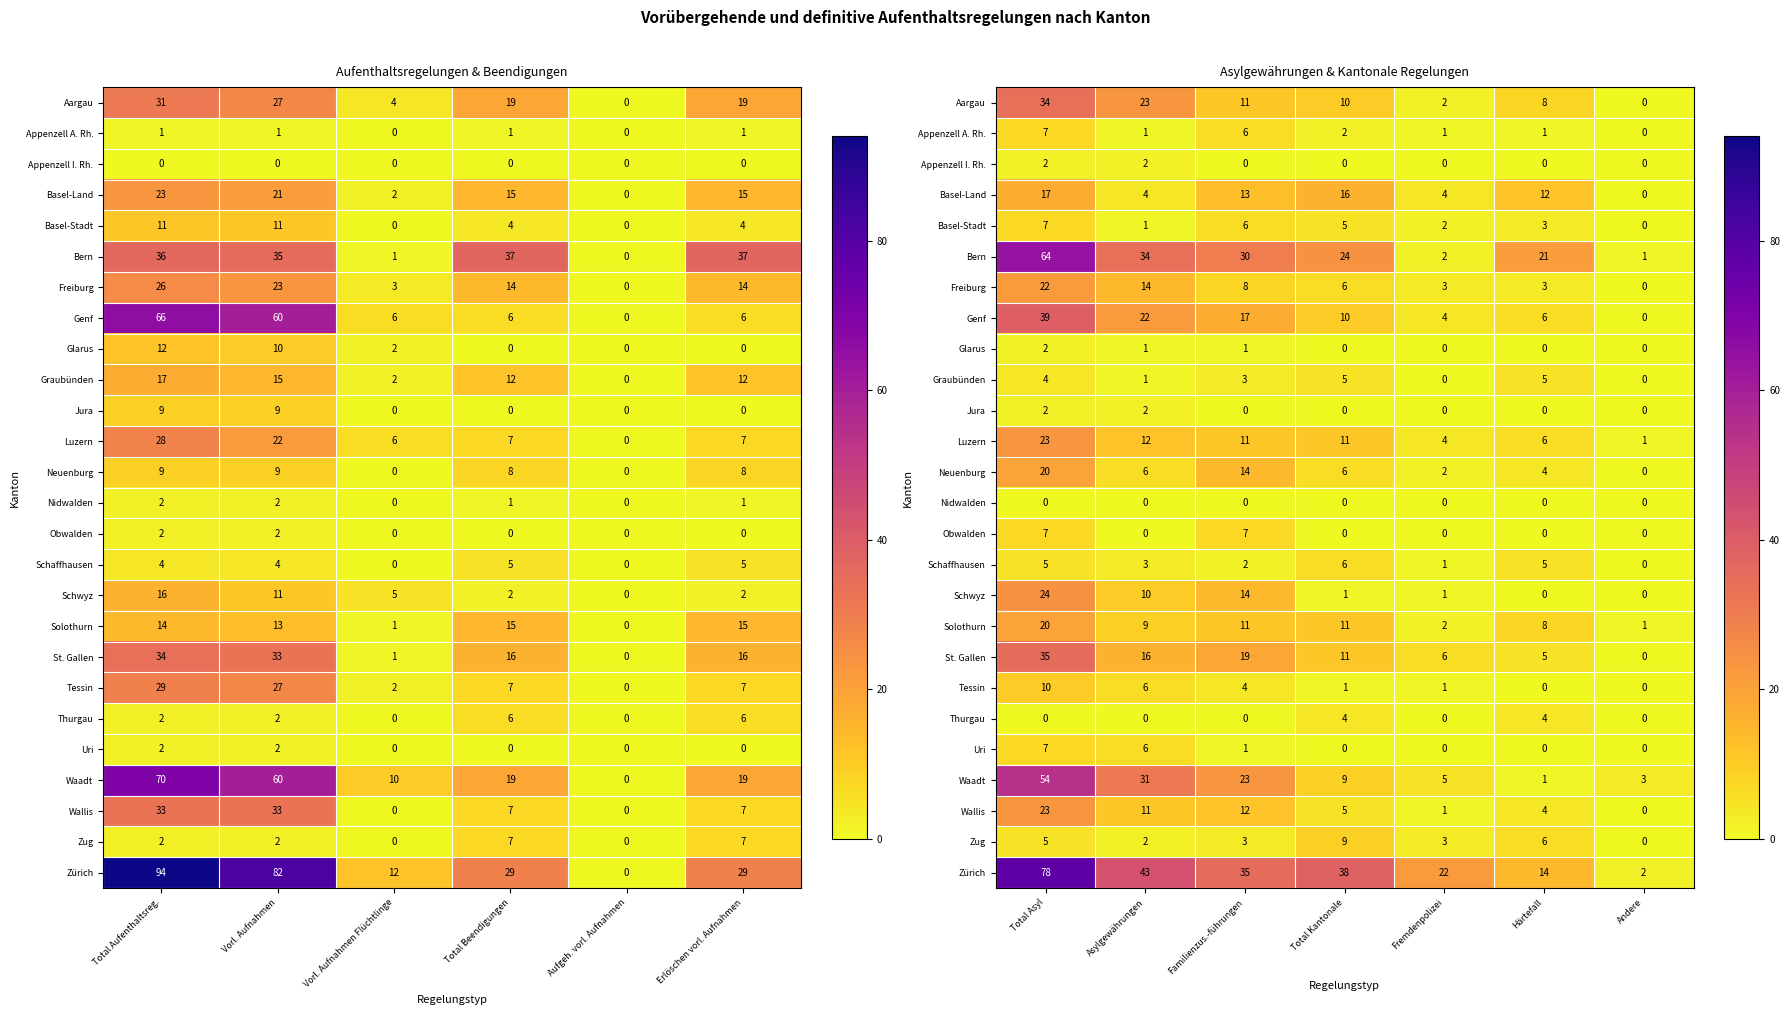

Which series has the largest total across all categories?

Zürich